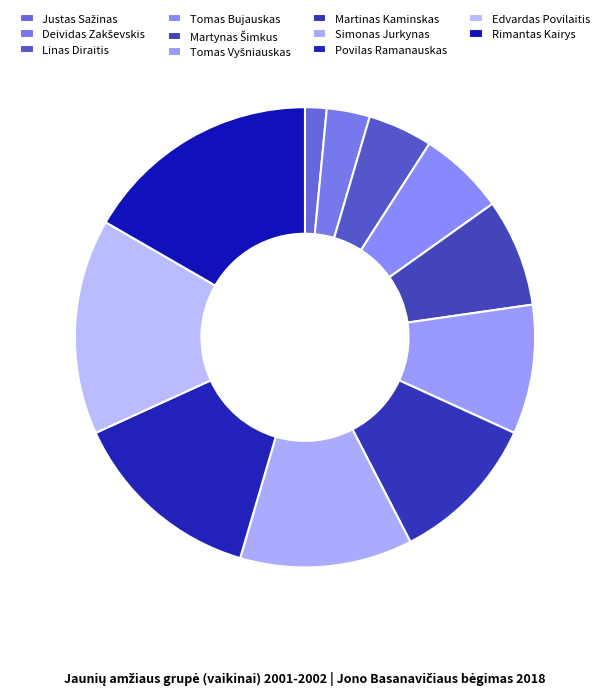

To the nearest percent, what is the difference between the Deividas Zakševskis and Povilas Ramanauskas slice percentages?

11%